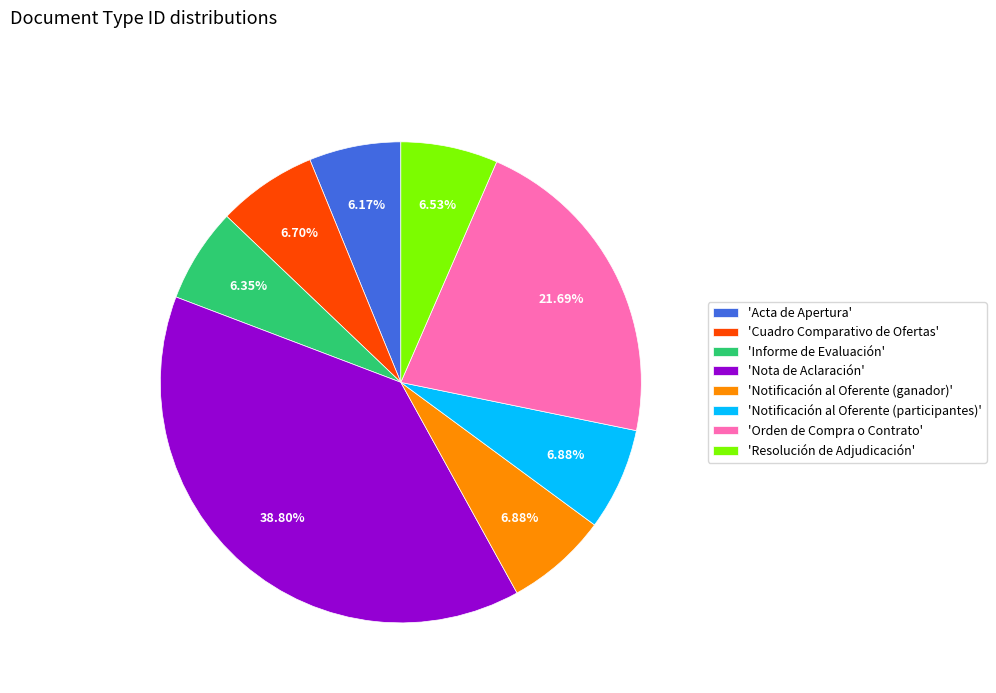

What is the ratio of the value at 'Orden de Compra o Contrato' to the value at 'Notificación al Oferente (ganador)'?

3.2